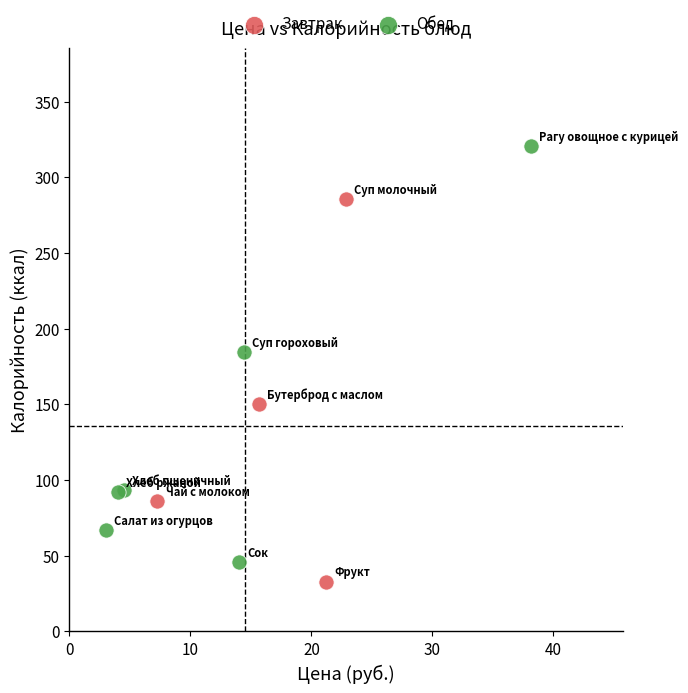

Which series contains the lowest Y value?

Завтрак